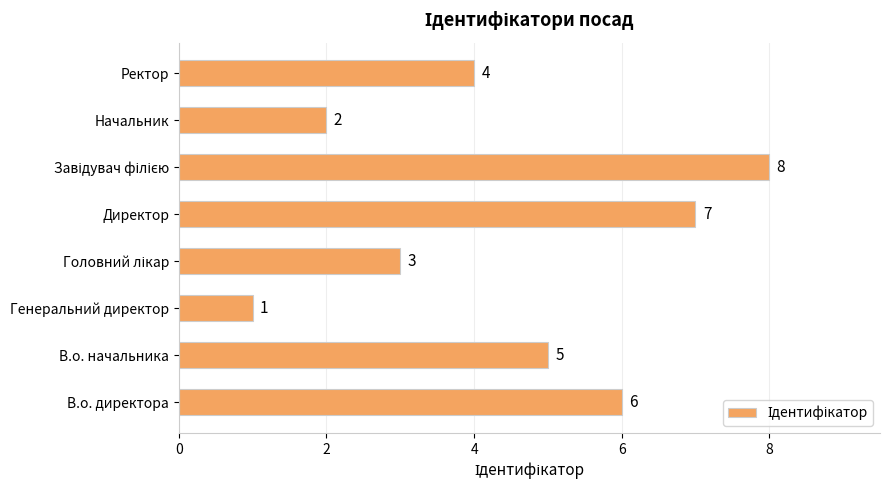

Reading bottom to top, what are all the values shown in this chart?

6	5	1	3	7	8	2	4